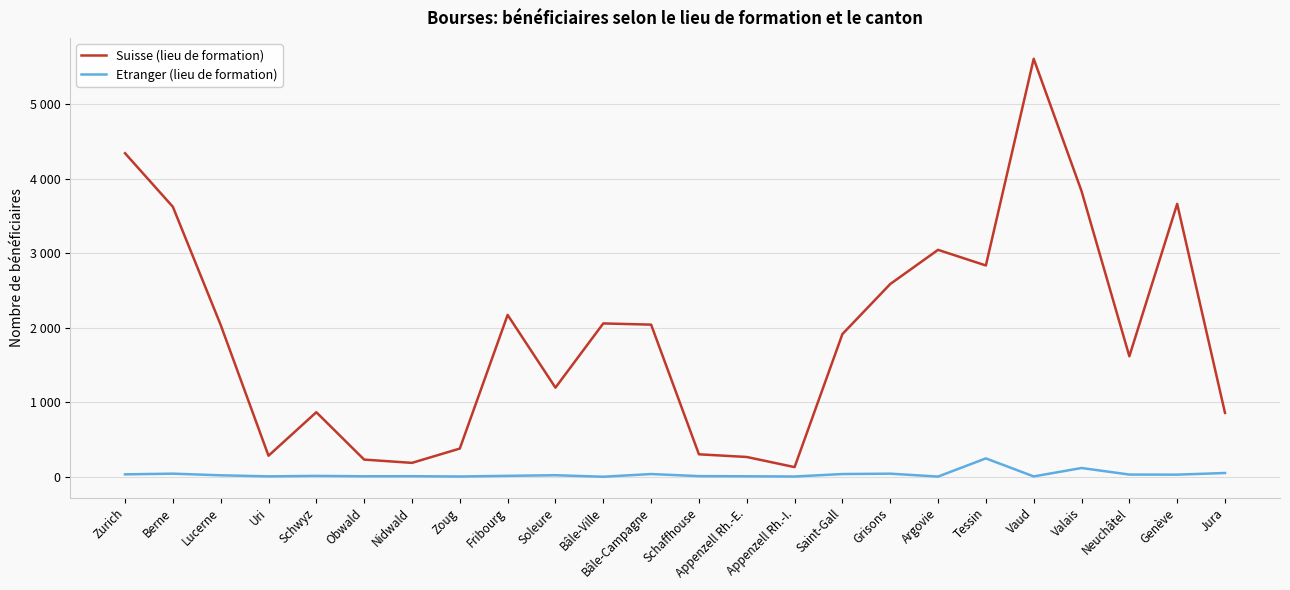

Does the chart have visible grid lines?

Yes